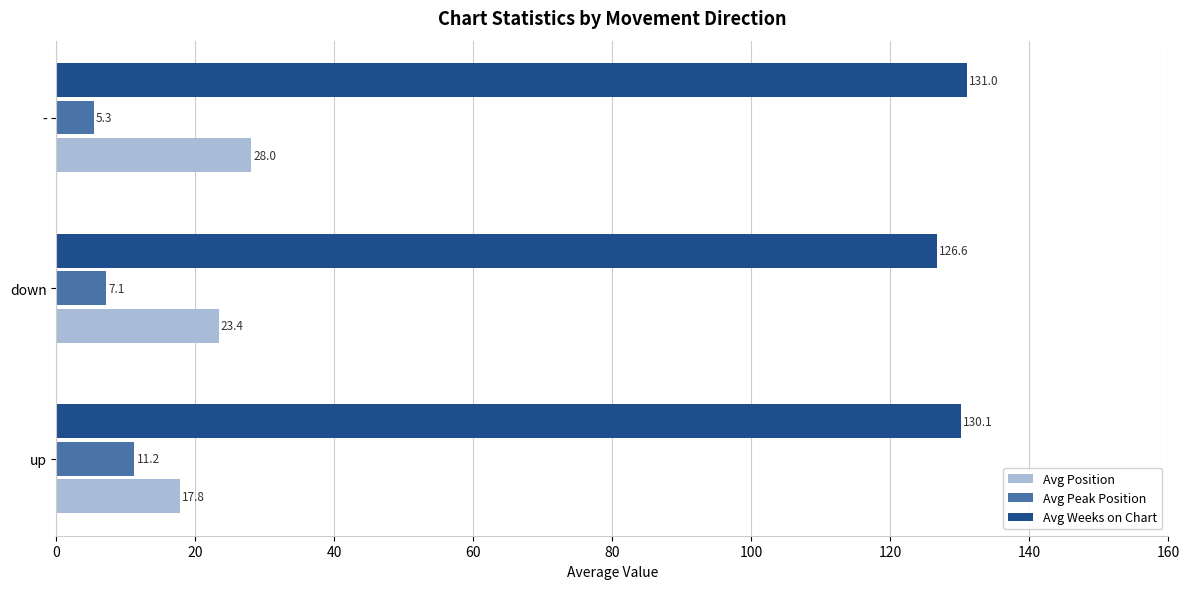

What is the greatest value displayed?

131.0